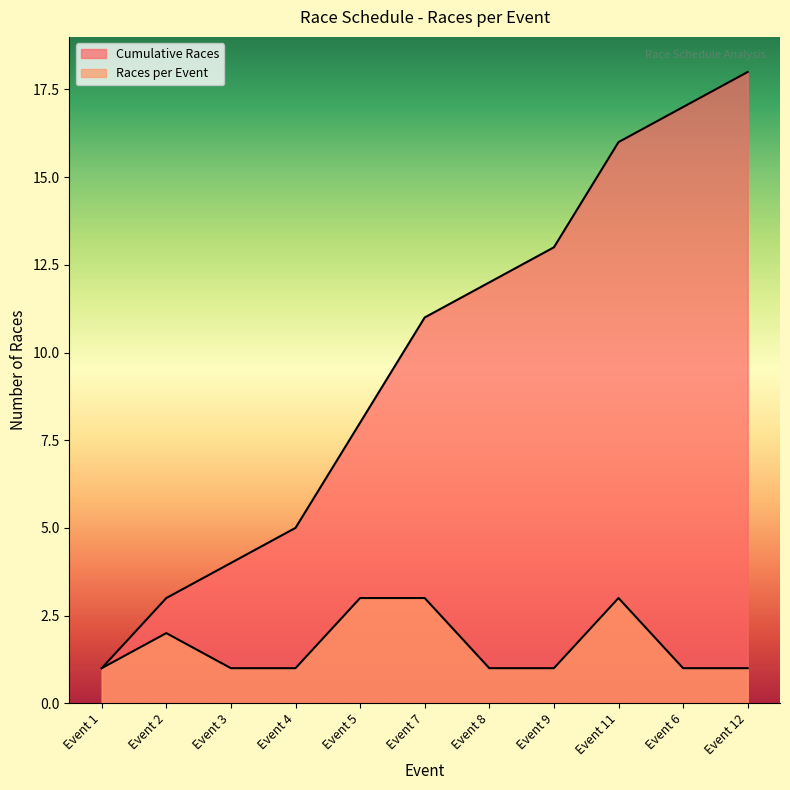

What is the value of the Races per Event point at the 5th from the left?

3